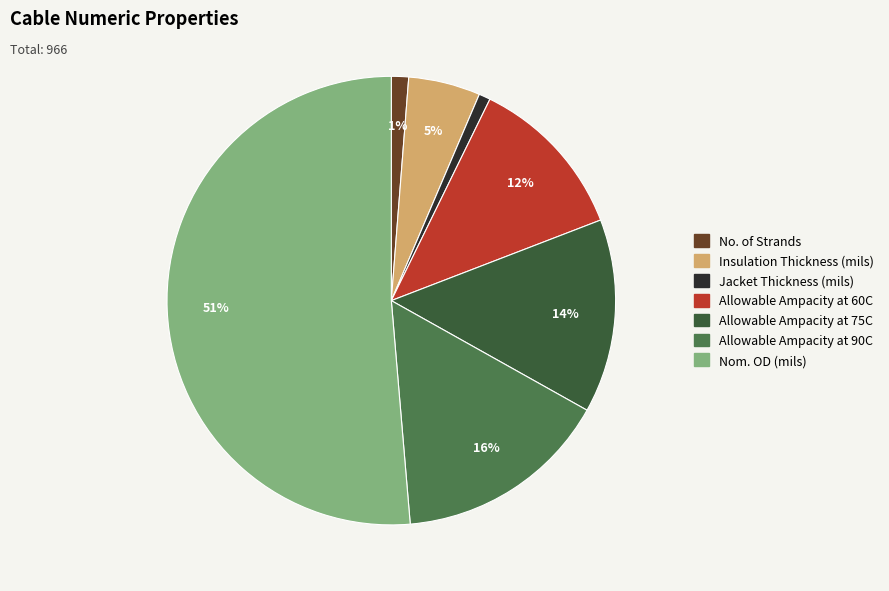

Which category accounts for the majority?

Nom. OD (mils)